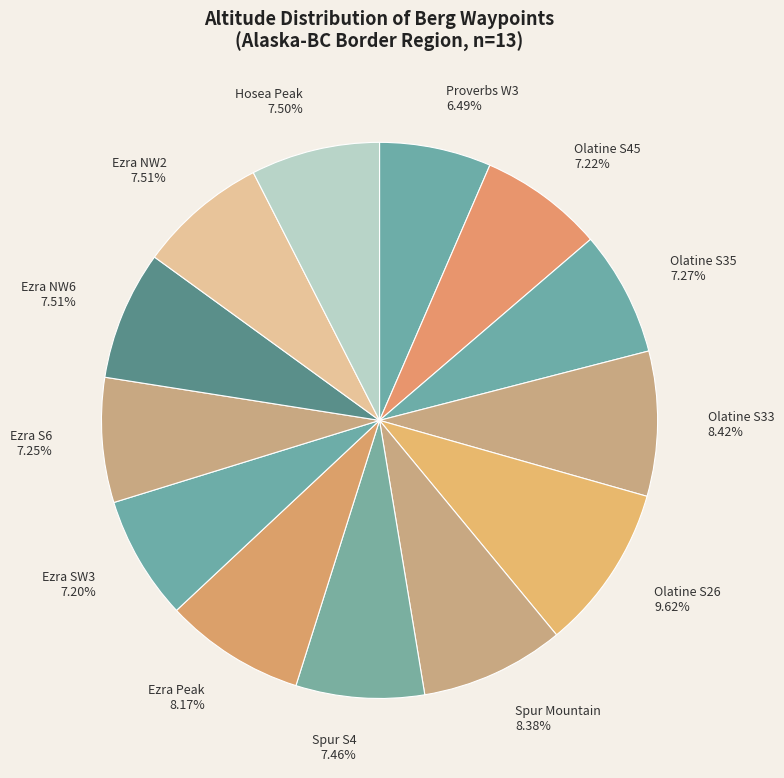

Between Proverbs W3 6.49% and Ezra NW2 7.51%, which is larger?

Ezra NW2 7.51%